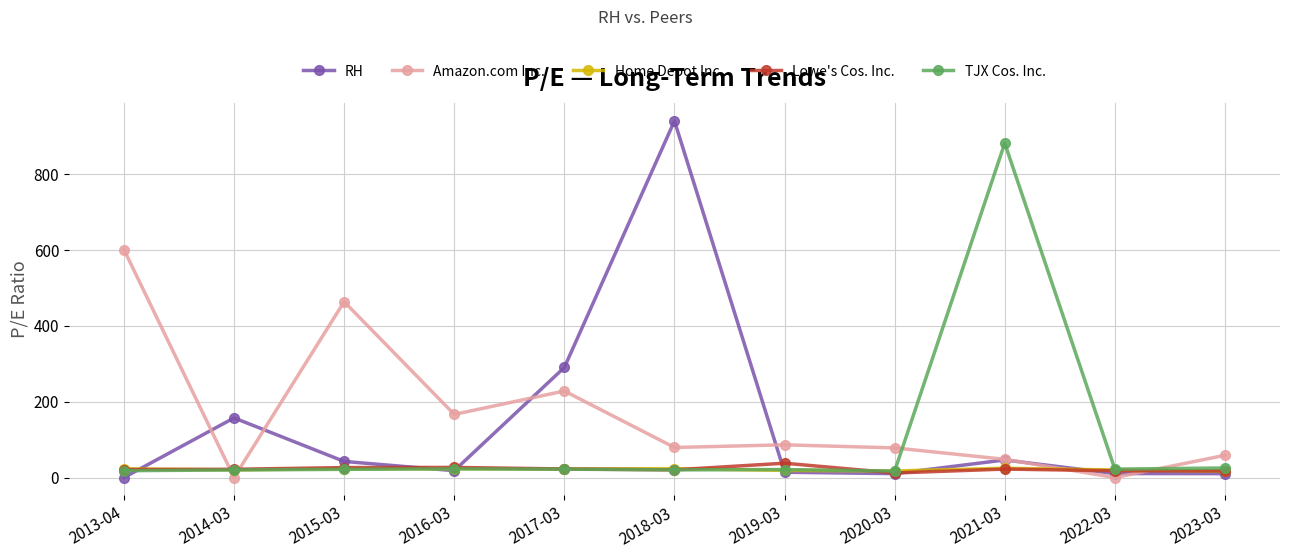

What value does the Home Depot Inc. series have at 2014-03?

20.2